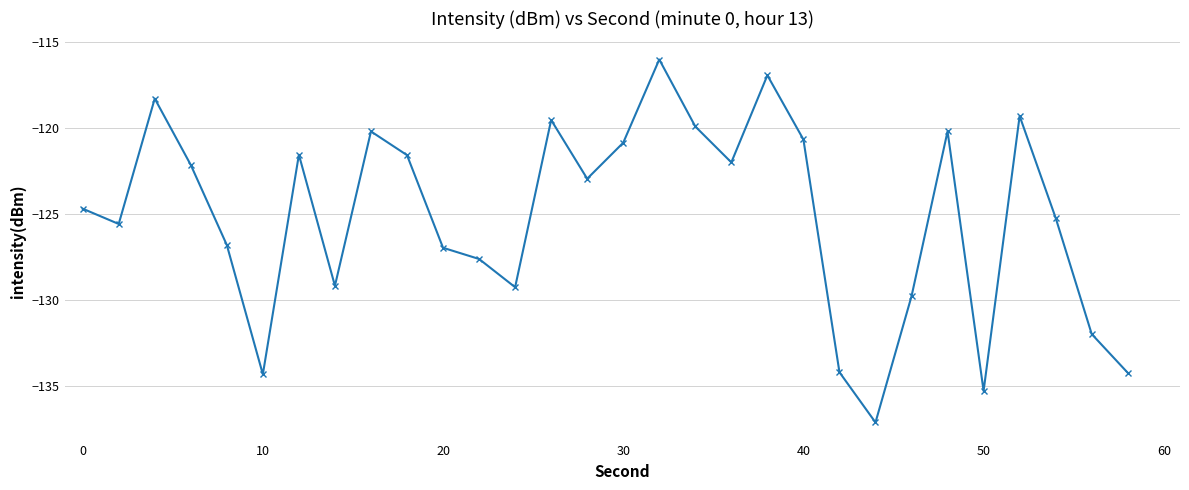

How many points are lower than both their immediate neighbors (excluding endpoints)?

8